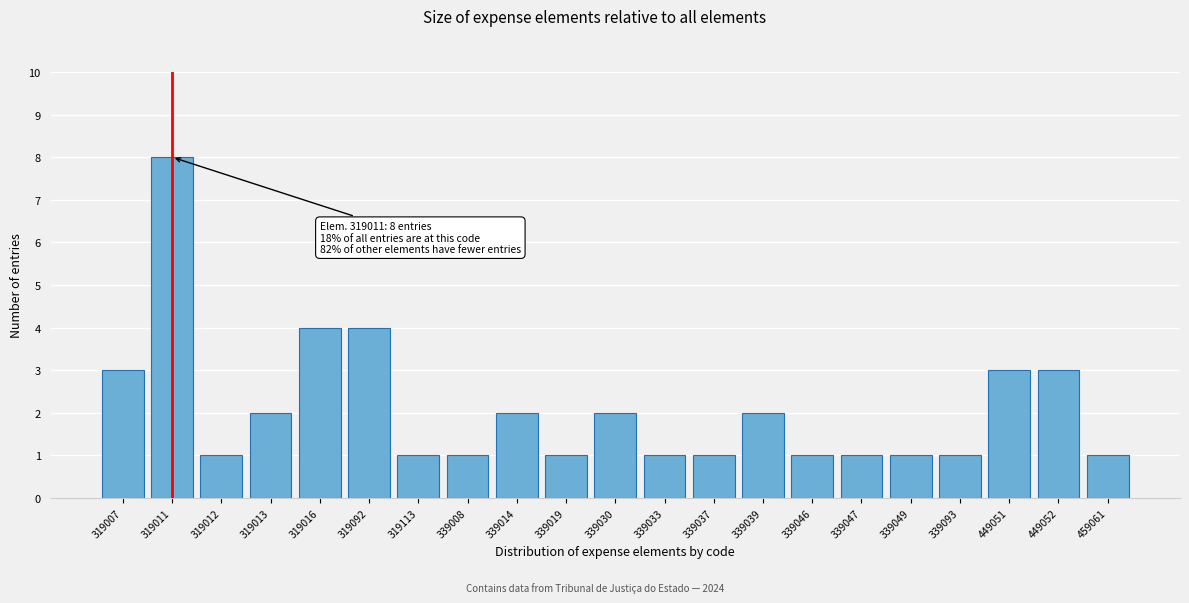

Reading left to right, extract all data points from this chart.

3	8	1	2	4	4	1	1	2	1	2	1	1	2	1	1	1	1	3	3	1